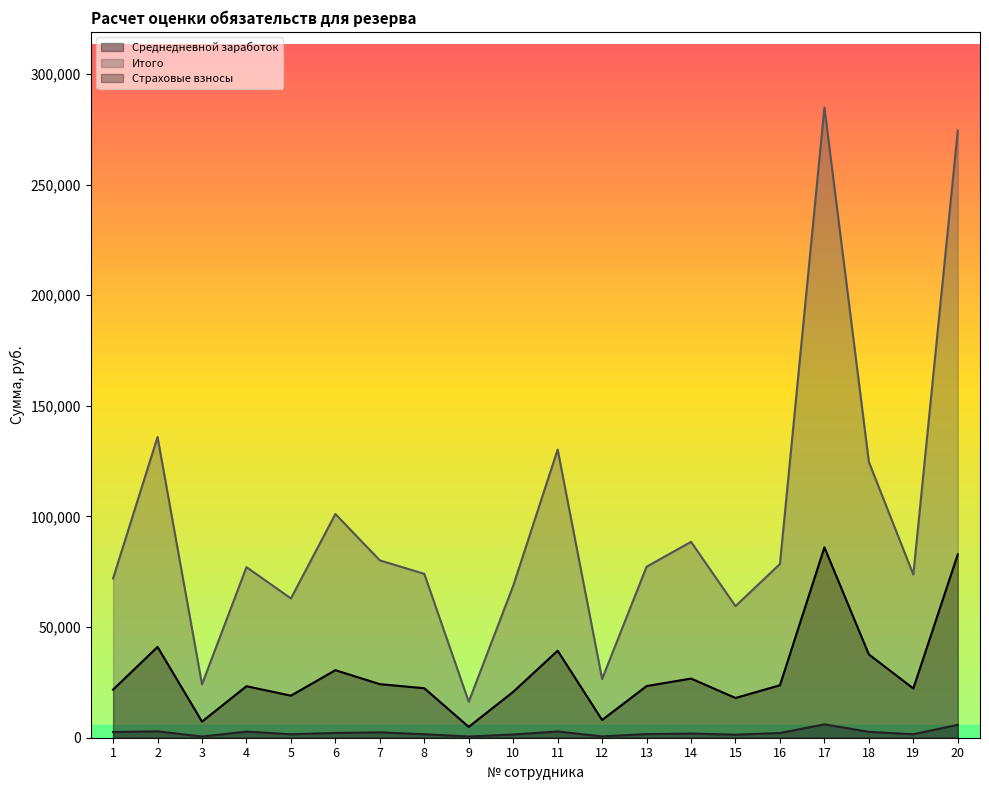

Does the chart display data point markers on the line(s)?

No